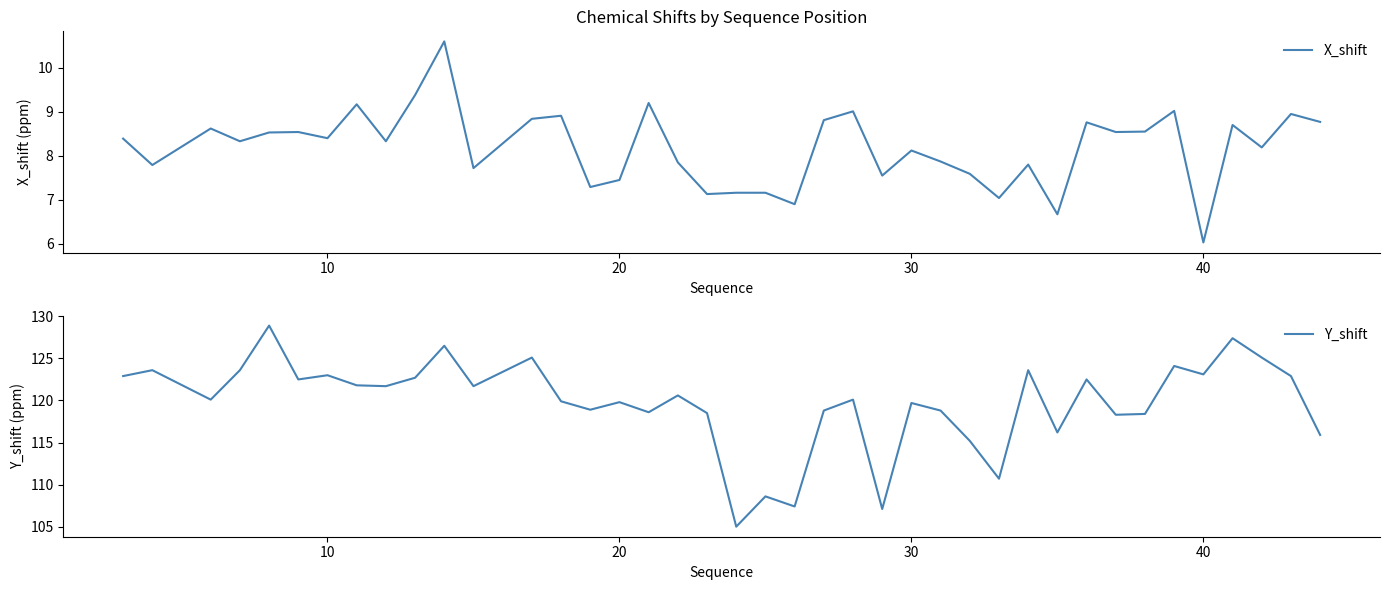

Reading left to right, transcribe all the data shown in this chart.

X_shift: 8.4	7.8	8.6	8.3	8.5	8.5	8.4	9.2	8.3	9.4	10.6	7.7	8.8	8.9	7.3	7.5	9.2	7.8	7.1	7.2	7.2	6.9	8.8	9.0	7.5	8.1	7.9	7.6	7.0	7.8	6.7	8.8	8.5	8.6	9.0	6.0	8.7	8.2	8.9	8.8
Y_shift: 122.9	123.6	120.1	123.6	128.9	122.5	123.0	121.8	121.7	122.7	126.5	121.7	125.1	119.9	118.9	119.8	118.6	120.6	118.5	105.0	108.6	107.4	118.8	120.1	107.1	119.7	118.8	115.2	110.7	123.6	116.2	122.5	118.3	118.4	124.1	123.1	127.4	125.1	122.9	115.9